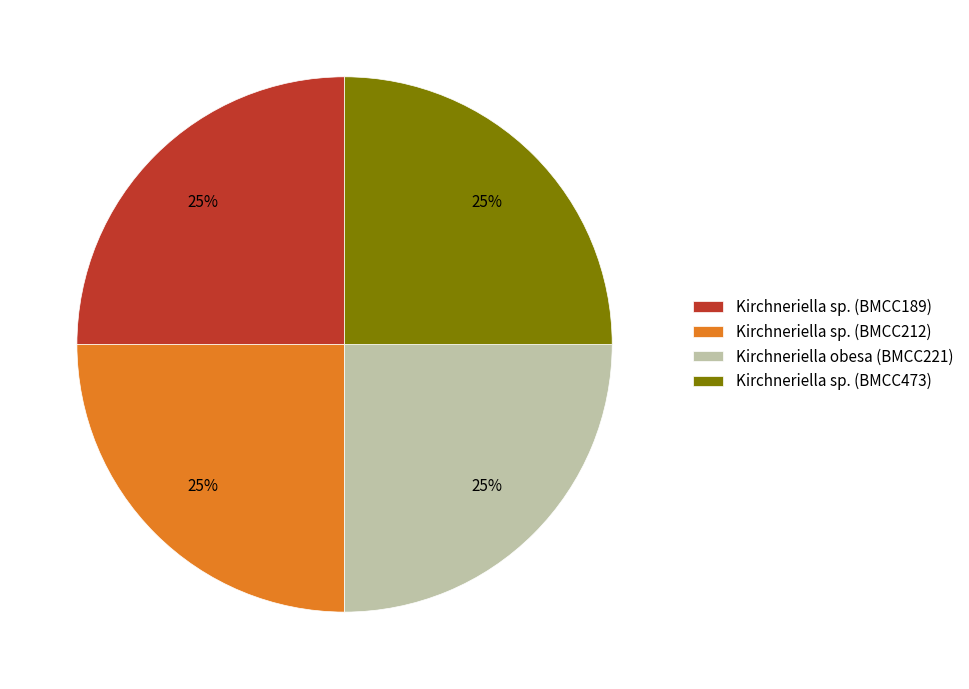

Is it true that Kirchneriella sp. (BMCC473) is 25% of the pie?

True